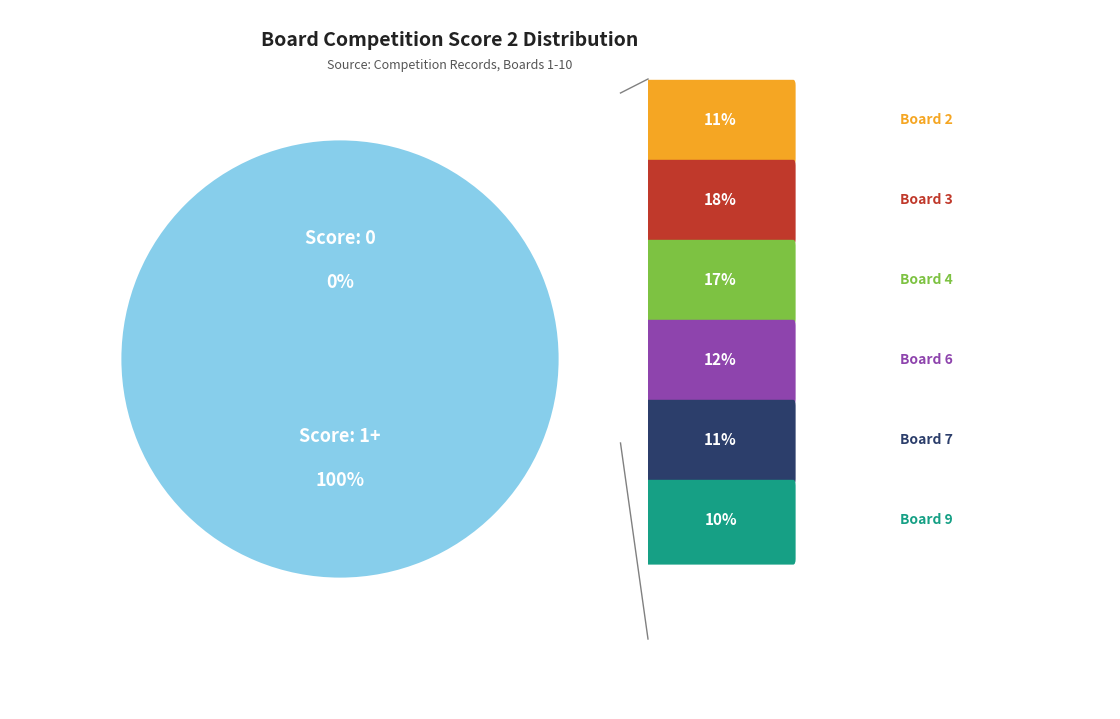

Between Board 9 and Board 6, which is larger?

Board 6